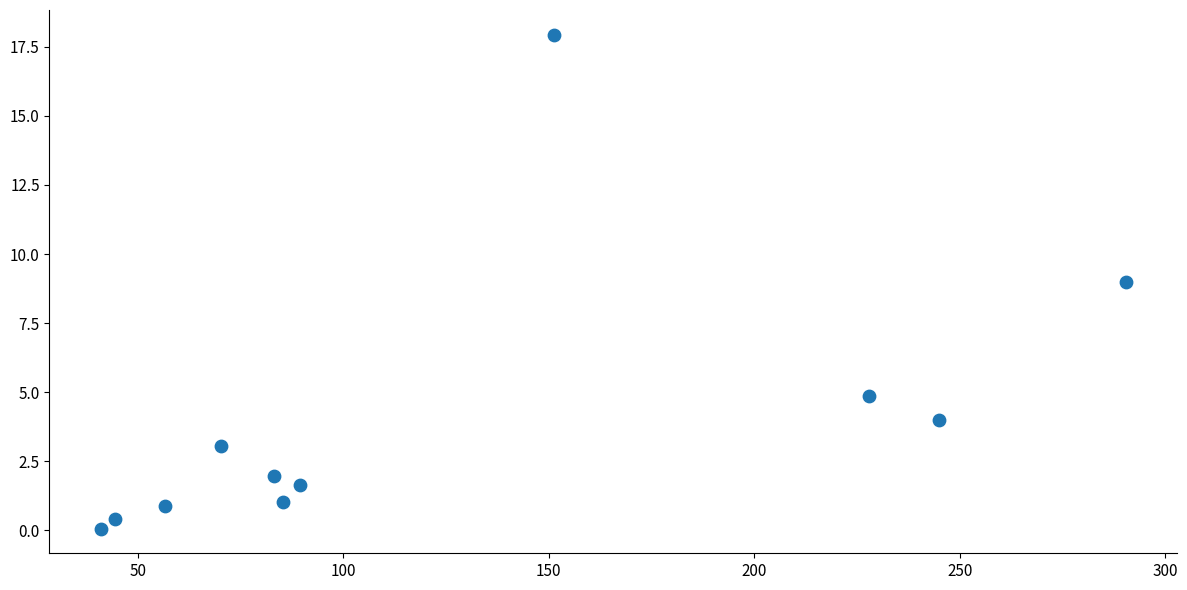

What is the range of X values (max minus min)?

249.5